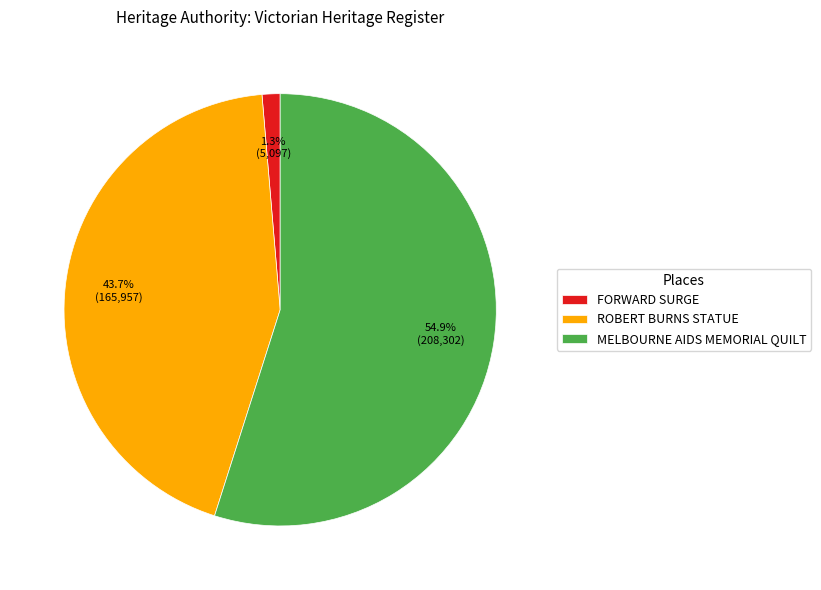

What percentage is the FORWARD SURGE slice, to the nearest percent?

1%